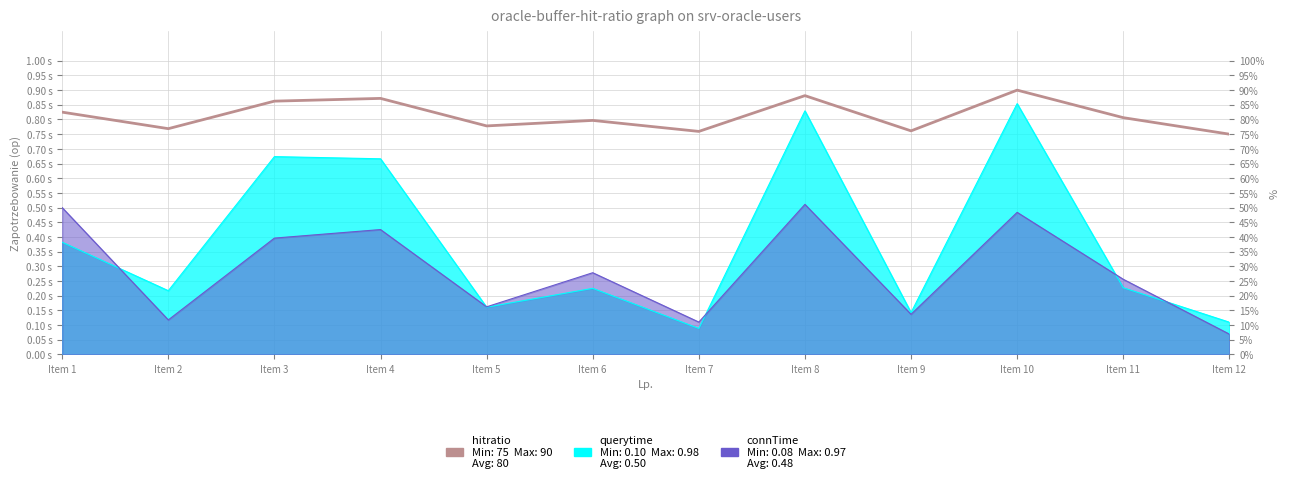

True or false: the data has more than 1 interior local peaks.

True